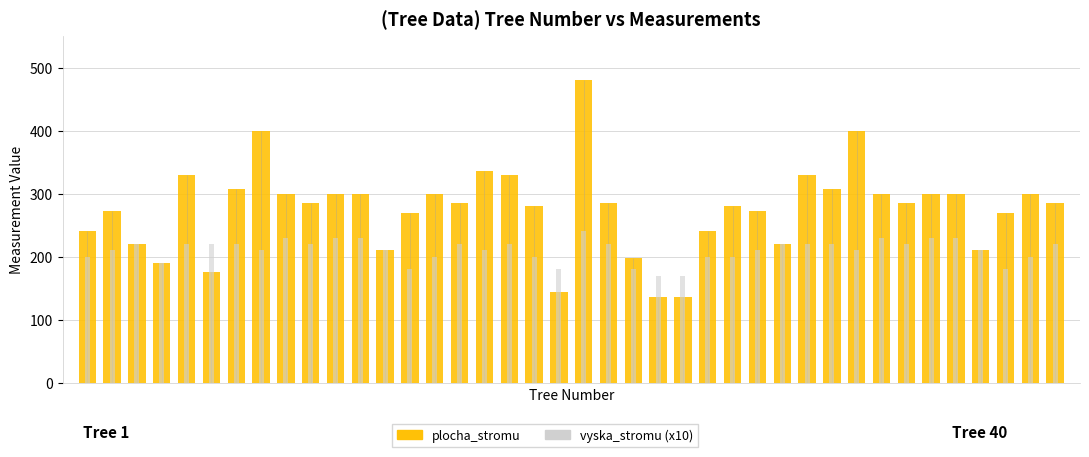

What is the average value of the vyska_stromu (x10) series?

210